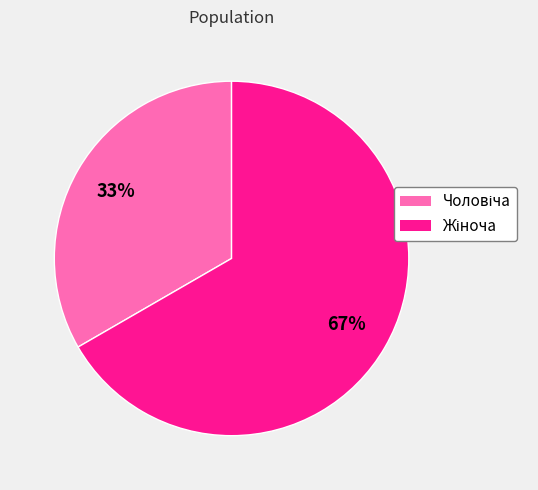

Does any single category account for the majority?

Yes